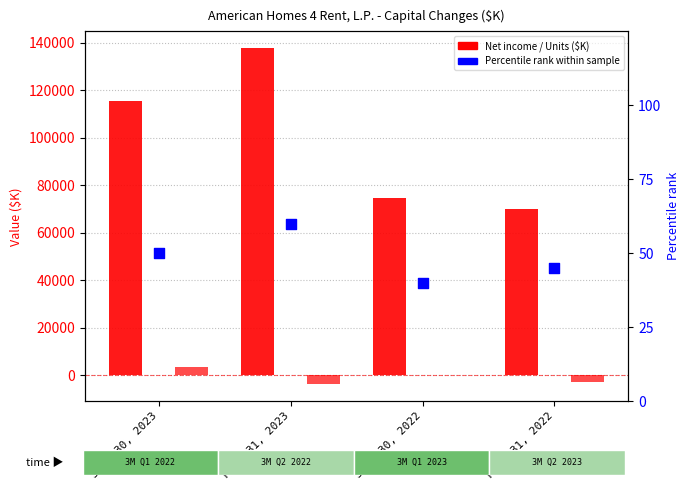

At which category is the sum across all series the highest?

Mar. 31, 2023